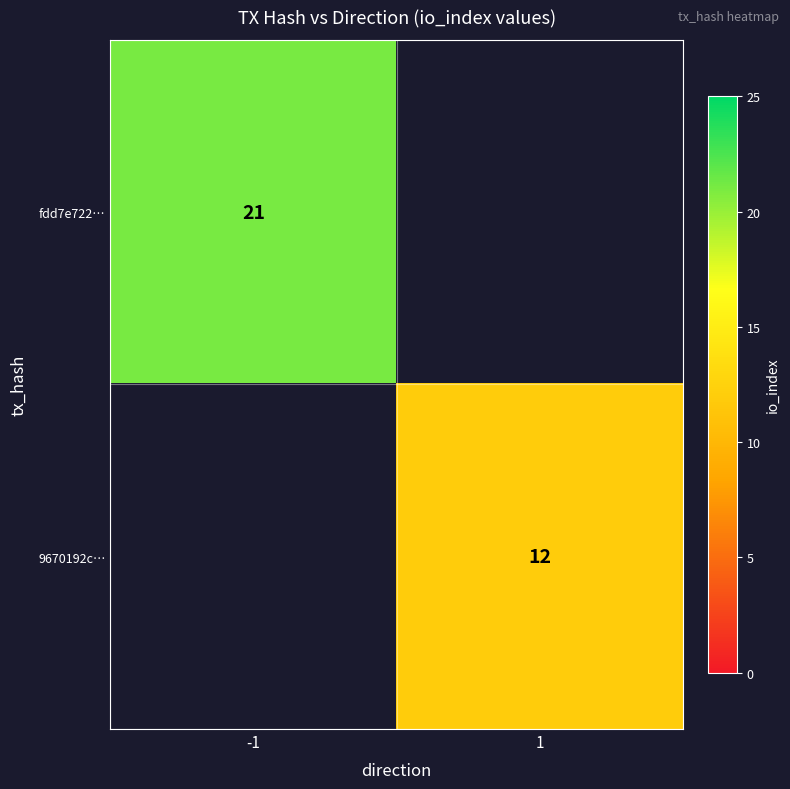

Which series has the widest spread of values?

fdd7e722…